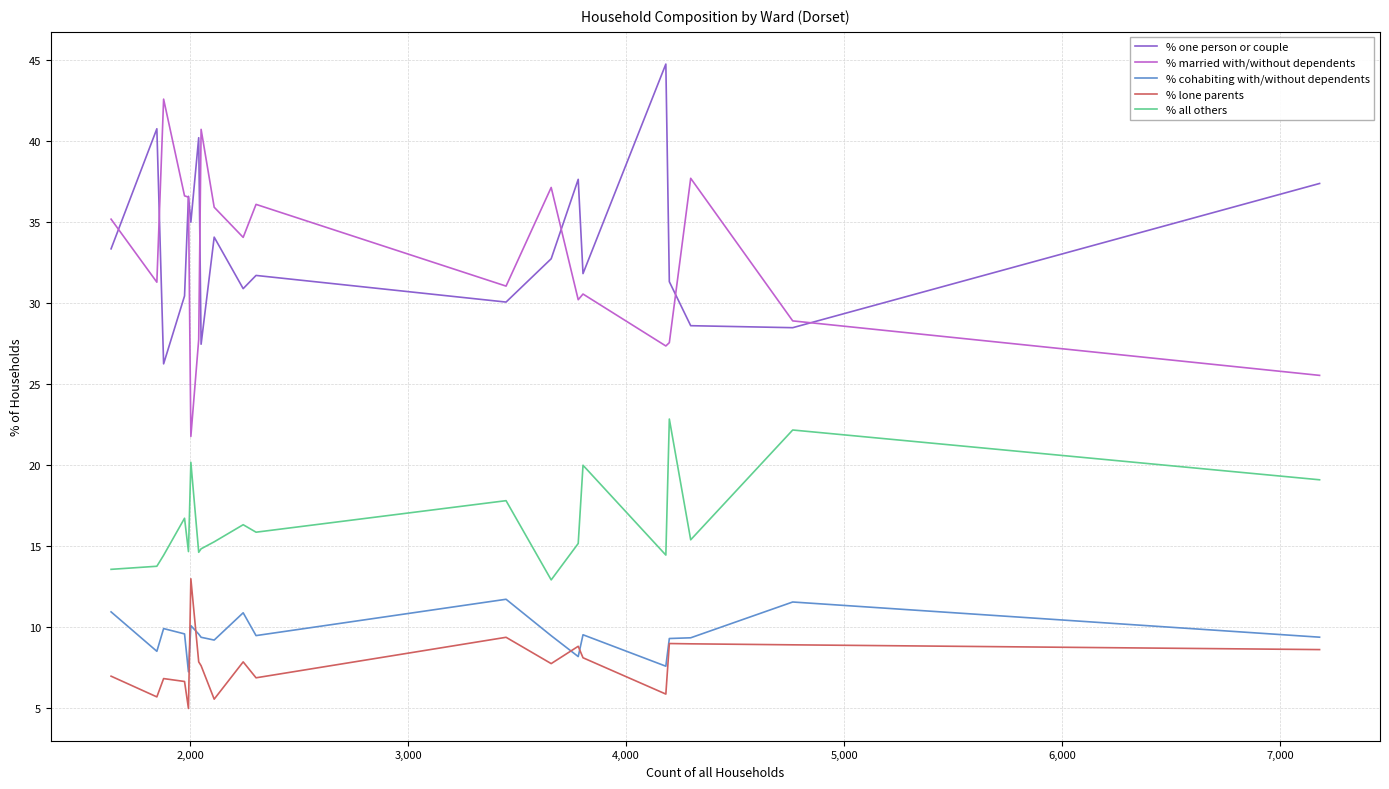

True or false: % one person or couple and % lone parents cross at least once.

False